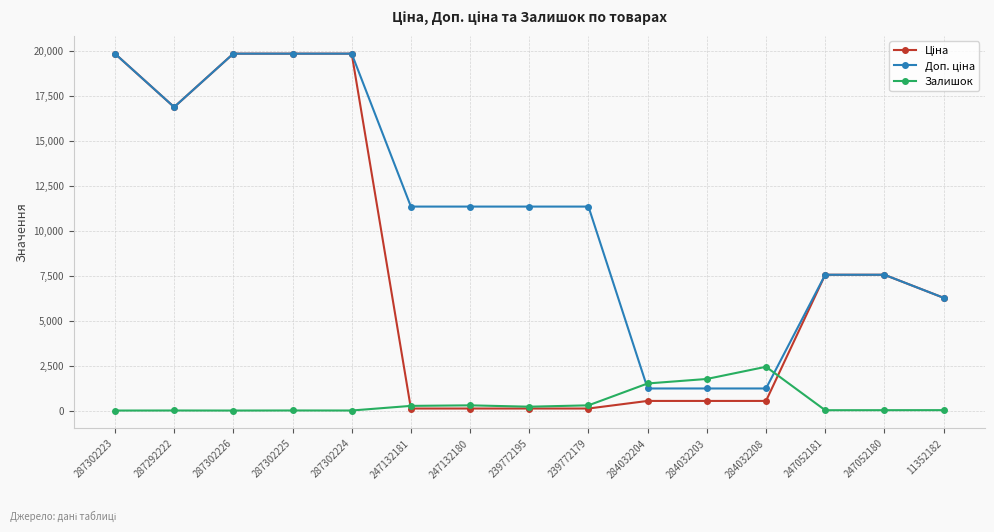

What is the maximum value for Залишок?

2433.0